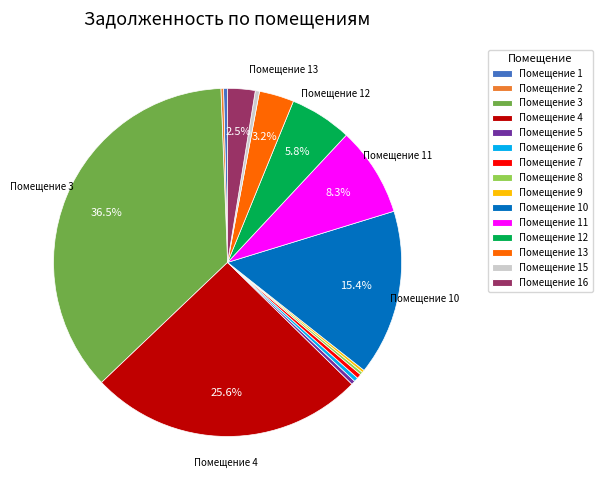

What is the ratio of the value at Помещение 16 to the value at Помещение 13?

0.8